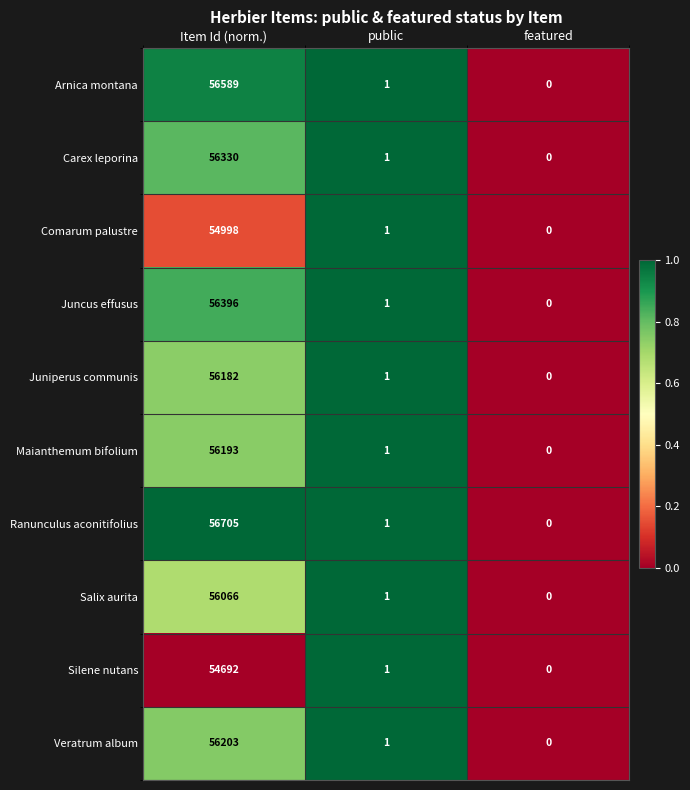

The Juncus effusus series shows 79986 at Item Id (norm.). True or false?

False